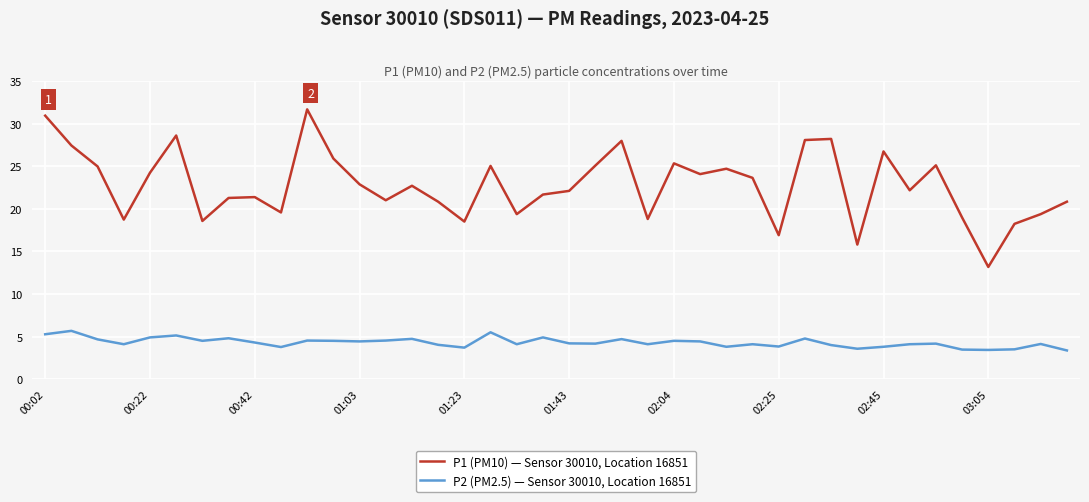

Which series has the largest total across all categories?

P1 (PM10) — Sensor 30010, Location 16851